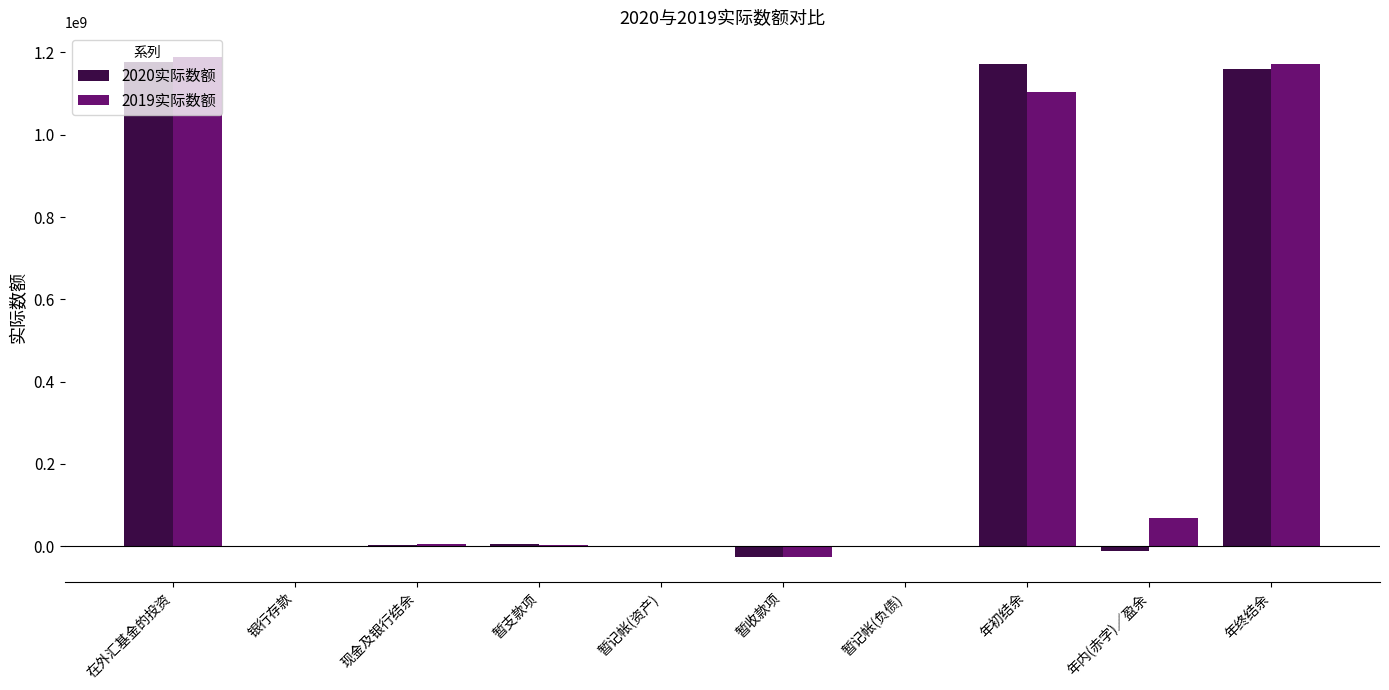

The 2020实际数额 series shows 326964828 at 在外汇基金的投资. True or false?

False